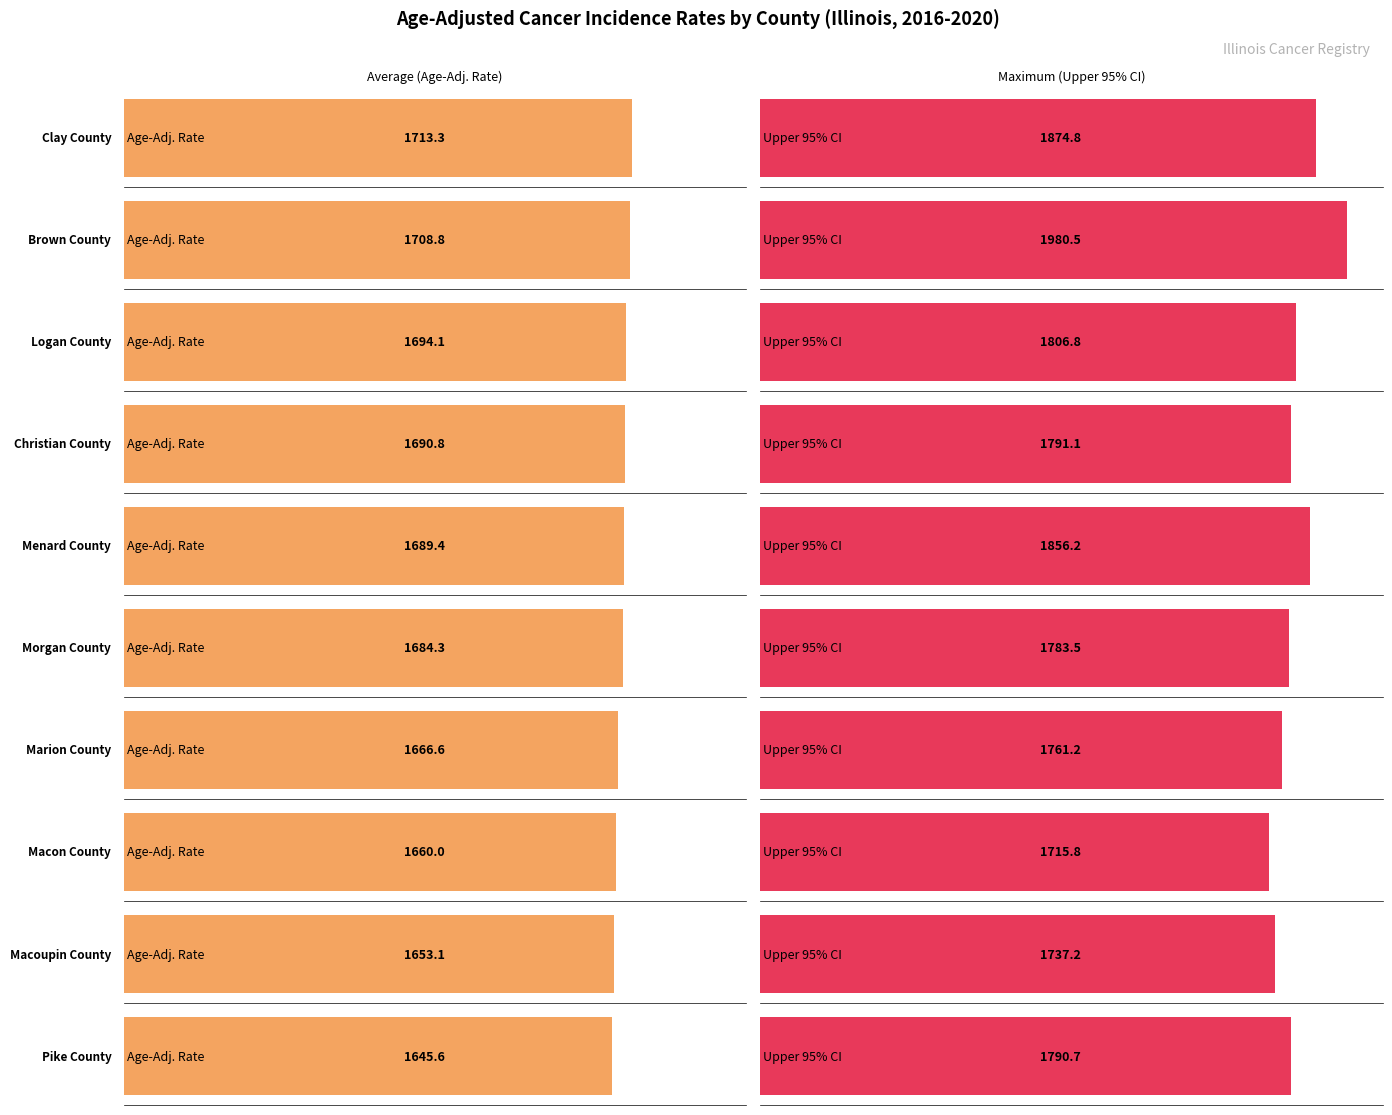

The Lower 95% CI series shows 434.0 at Pike County. True or false?

False